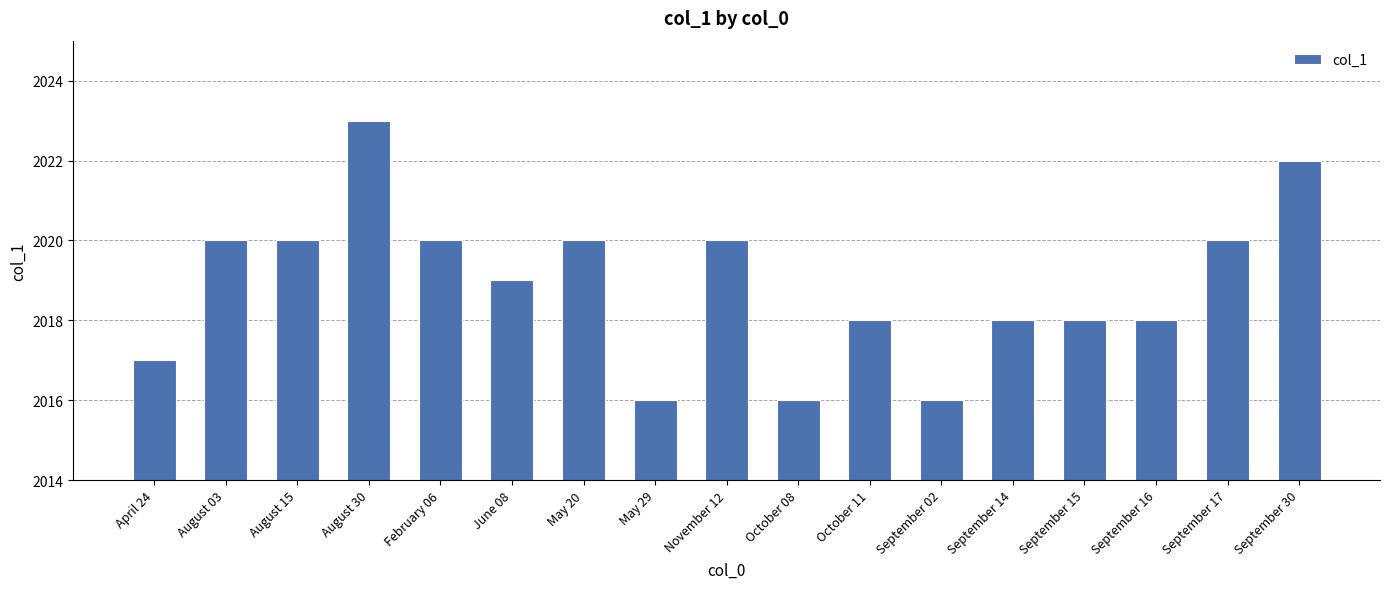

What is the smallest value displayed?

2016